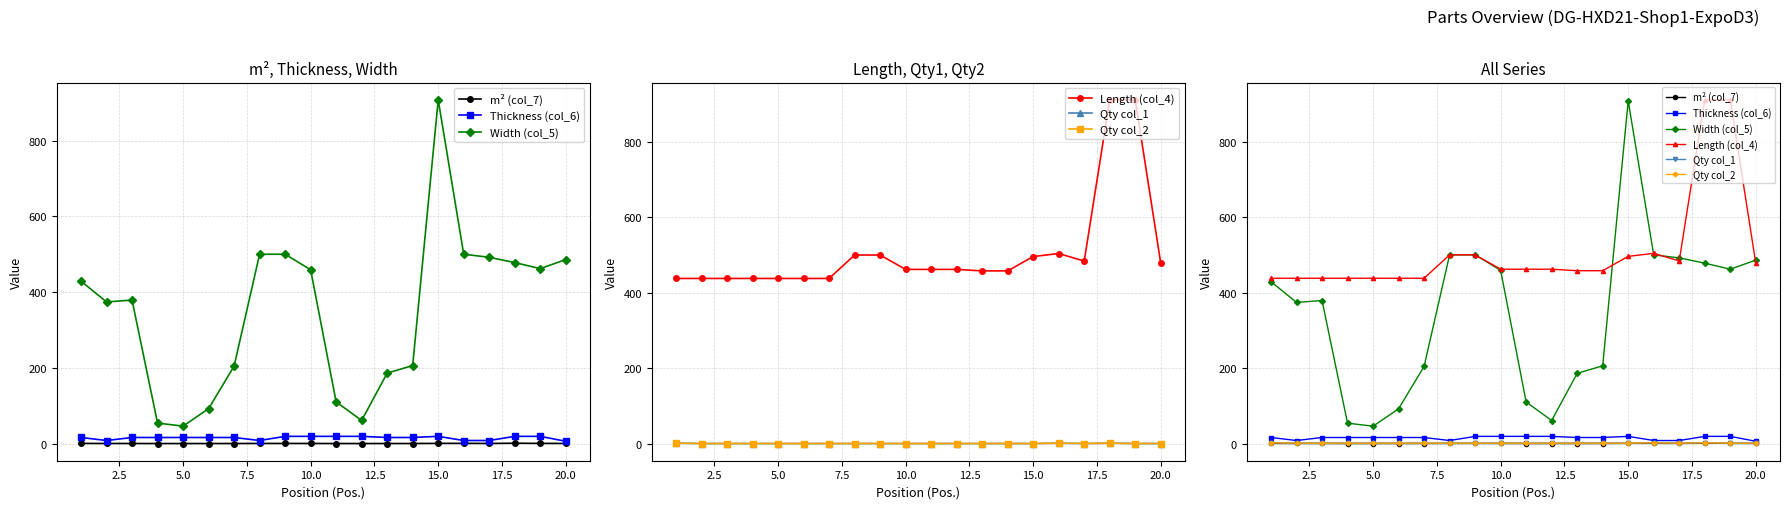

What is the difference between the maximum and minimum values in the Width (col_5) series?

862.0